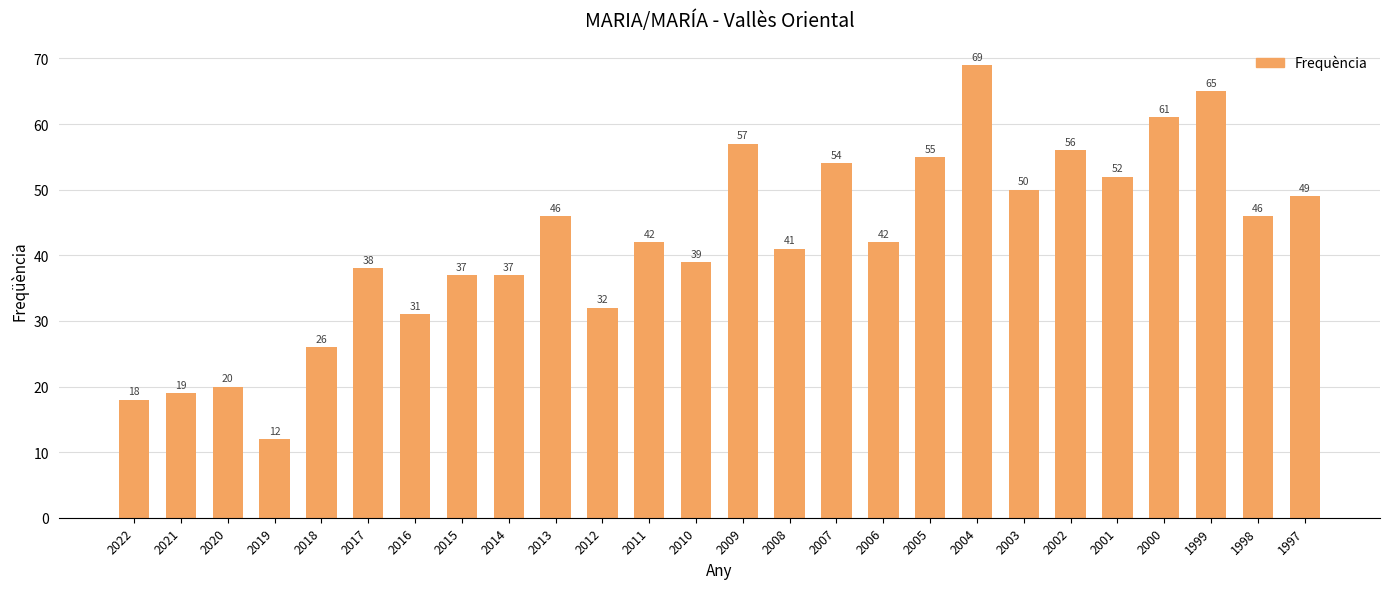

Reading left to right, extract all data points from this chart.

2022=18	2021=19	2020=20	2019=12	2018=26	2017=38	2016=31	2015=37	2014=37	2013=46	2012=32	2011=42	2010=39	2009=57	2008=41	2007=54	2006=42	2005=55	2004=69	2003=50	2002=56	2001=52	2000=61	1999=65	1998=46	1997=49